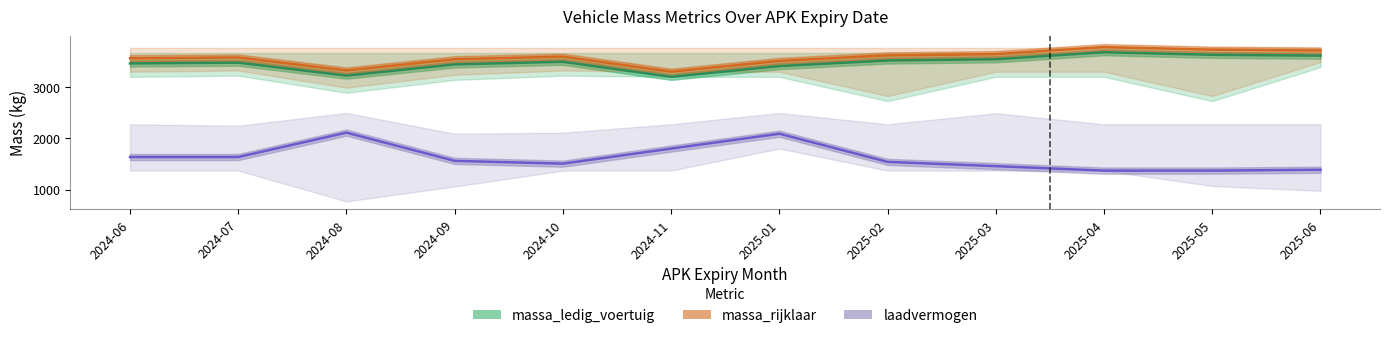

Which has a higher value, 2024-06 or 2024-08?

2024-06